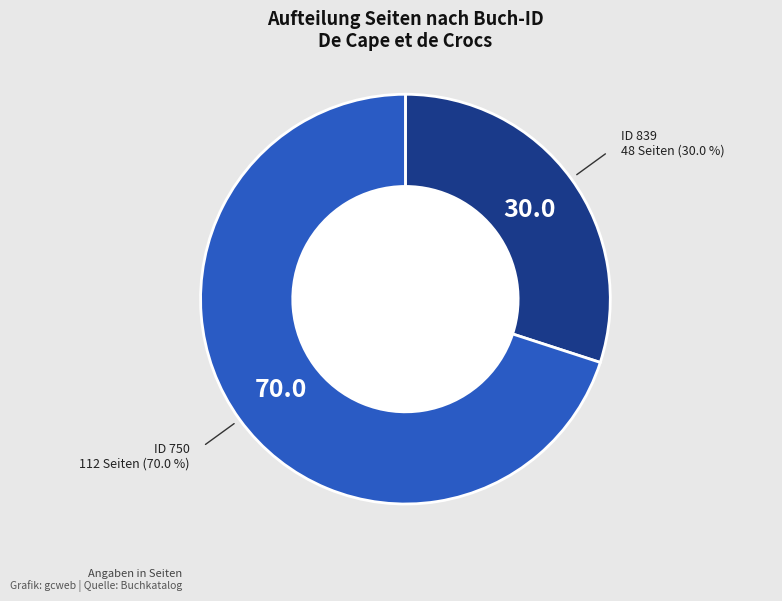

Is there any slice that represents more than half of the pie?

Yes